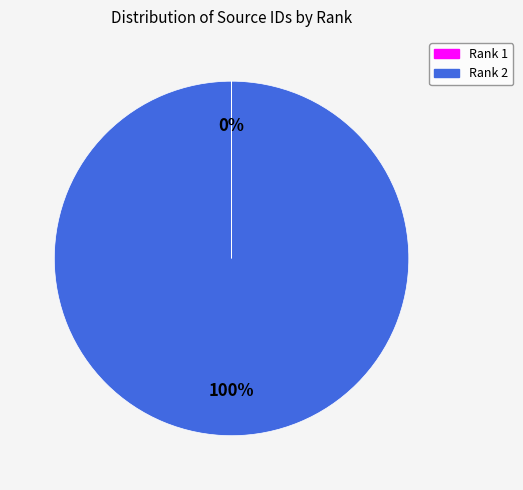

True or false: Rank 2 accounts for 100% of the total.

True